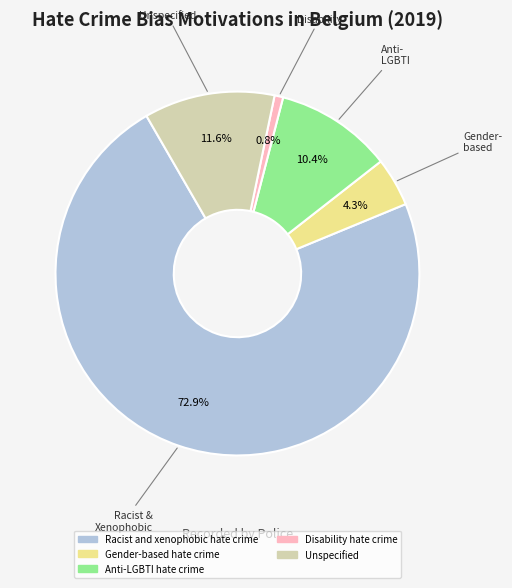

Between Anti-LGBTI hate crime and Disability hate crime, which is larger?

Anti-LGBTI hate crime